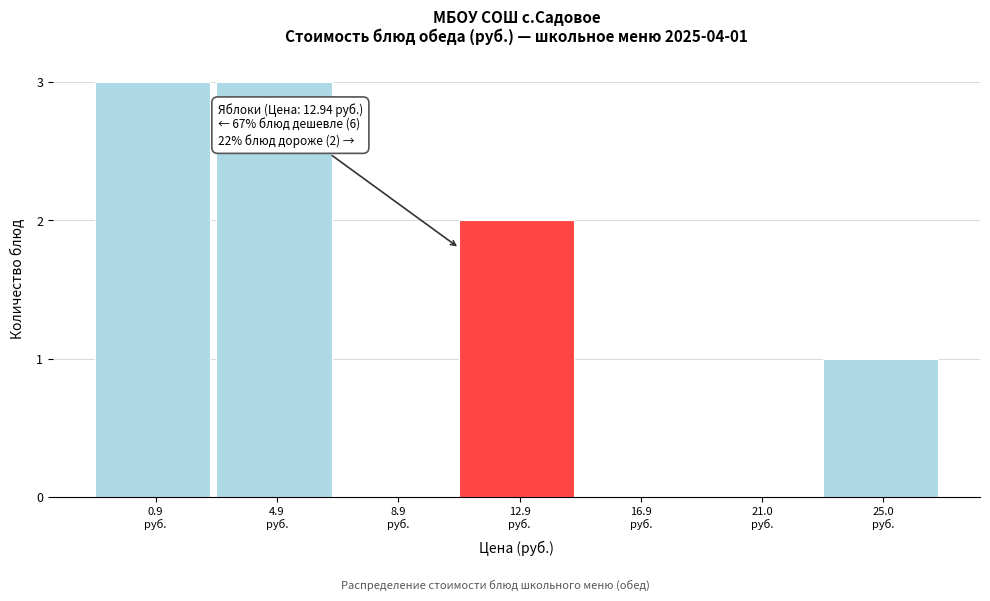

What is the maximum value shown in the chart?

3